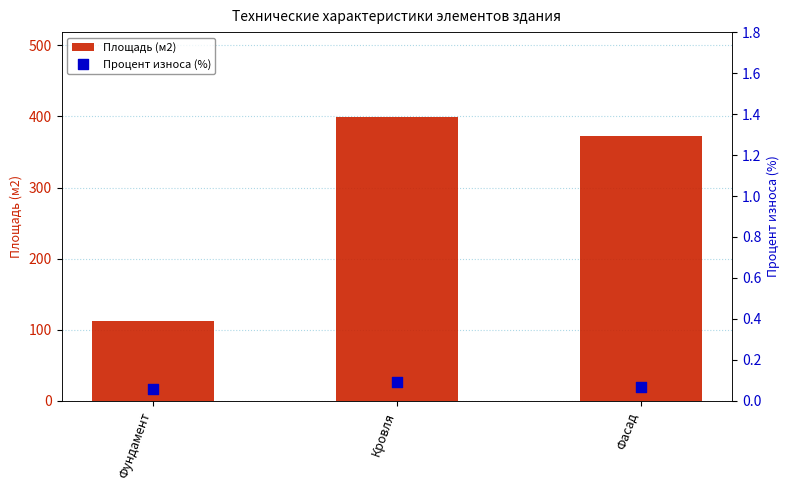

Which series reaches the maximum Y coordinate?

Площадь (м2)